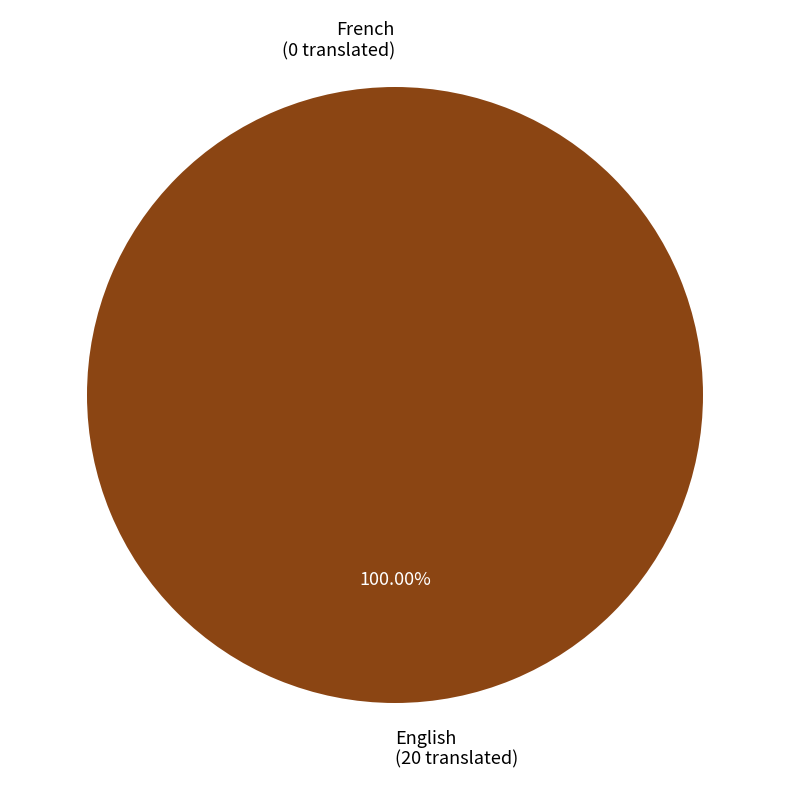

To the nearest percent, what is the combined percentage of English and French?

100%